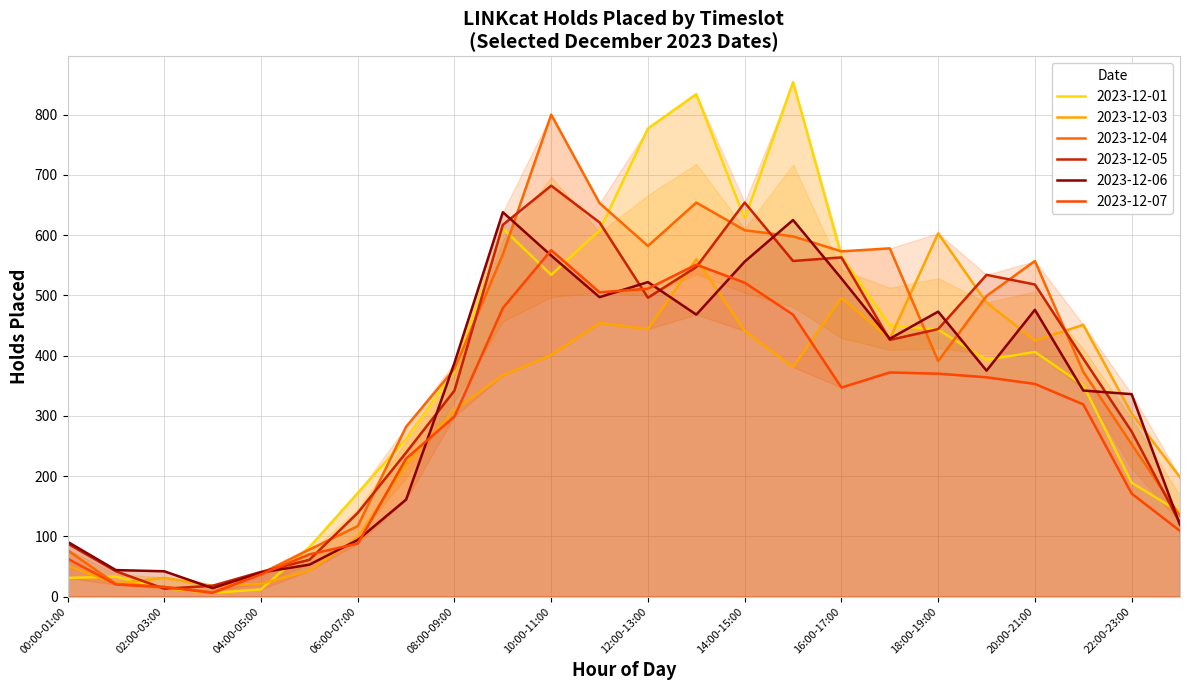

Reading left to right, extract all data points from this chart.

2023-12-01: 00:00-01:00=31	01:00-02:00=33	02:00-03:00=14	03:00-04:00=6	04:00-05:00=12	05:00-06:00=82	06:00-07:00=172	07:00-08:00=262	08:00-09:00=374	09:00-10:00=611	10:00-11:00=534	11:00-12:00=608	12:00-13:00=777	13:00-14:00=834	14:00-15:00=627	15:00-16:00=854	16:00-17:00=565	17:00-18:00=450	18:00-19:00=443	19:00-20:00=393	20:00-21:00=406	21:00-22:00=351	22:00-23:00=189	23:00-24:00=140
2023-12-03: 00:00-01:00=51	01:00-02:00=22	02:00-03:00=31	03:00-04:00=18	04:00-05:00=21	05:00-06:00=43	06:00-07:00=98	07:00-08:00=220	08:00-09:00=310	09:00-10:00=367	10:00-11:00=401	11:00-12:00=454	12:00-13:00=444	13:00-14:00=560	14:00-15:00=441	15:00-16:00=381	16:00-17:00=496	17:00-18:00=428	18:00-19:00=603	19:00-20:00=488	20:00-21:00=425	21:00-22:00=451	22:00-23:00=304	23:00-24:00=198
2023-12-04: 00:00-01:00=77	01:00-02:00=21	02:00-03:00=16	03:00-04:00=7	04:00-05:00=38	05:00-06:00=78	06:00-07:00=117	07:00-08:00=282	08:00-09:00=378	09:00-10:00=568	10:00-11:00=800	11:00-12:00=653	12:00-13:00=582	13:00-14:00=654	14:00-15:00=608	15:00-16:00=598	16:00-17:00=573	17:00-18:00=578	18:00-19:00=391	19:00-20:00=499	20:00-21:00=557	21:00-22:00=373	22:00-23:00=253	23:00-24:00=134
2023-12-05: 00:00-01:00=88	01:00-02:00=42	02:00-03:00=13	03:00-04:00=18	04:00-05:00=41	05:00-06:00=61	06:00-07:00=139	07:00-08:00=239	08:00-09:00=342	09:00-10:00=617	10:00-11:00=682	11:00-12:00=621	12:00-13:00=496	13:00-14:00=547	14:00-15:00=654	15:00-16:00=557	16:00-17:00=563	17:00-18:00=426	18:00-19:00=444	19:00-20:00=534	20:00-21:00=518	21:00-22:00=395	22:00-23:00=274	23:00-24:00=122
2023-12-06: 00:00-01:00=91	01:00-02:00=44	02:00-03:00=42	03:00-04:00=14	04:00-05:00=40	05:00-06:00=53	06:00-07:00=94	07:00-08:00=161	08:00-09:00=388	09:00-10:00=638	10:00-11:00=566	11:00-12:00=497	12:00-13:00=522	13:00-14:00=468	14:00-15:00=556	15:00-16:00=625	16:00-17:00=528	17:00-18:00=428	18:00-19:00=473	19:00-20:00=375	20:00-21:00=476	21:00-22:00=342	22:00-23:00=336	23:00-24:00=119
2023-12-07: 00:00-01:00=63	01:00-02:00=20	02:00-03:00=16	03:00-04:00=6	04:00-05:00=37	05:00-06:00=70	06:00-07:00=88	07:00-08:00=229	08:00-09:00=299	09:00-10:00=479	10:00-11:00=575	11:00-12:00=505	12:00-13:00=511	13:00-14:00=551	14:00-15:00=521	15:00-16:00=468	16:00-17:00=347	17:00-18:00=372	18:00-19:00=370	19:00-20:00=364	20:00-21:00=353	21:00-22:00=319	22:00-23:00=171	23:00-24:00=109